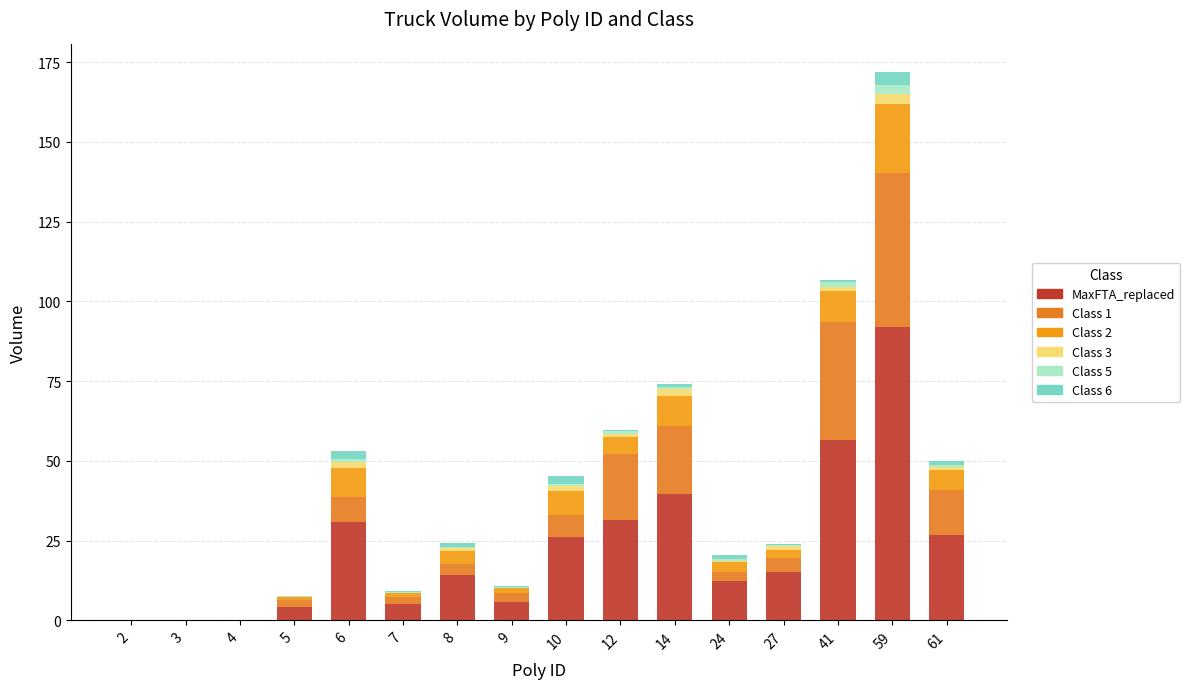

True or false: Class 5 has a value of 1.4 at 10.

False